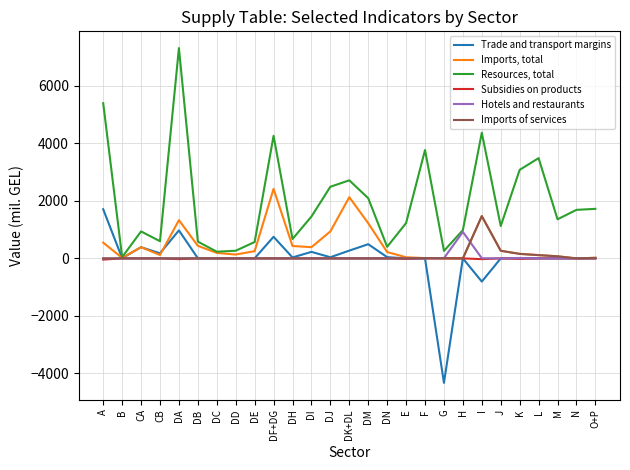

Does the chart have visible grid lines?

Yes